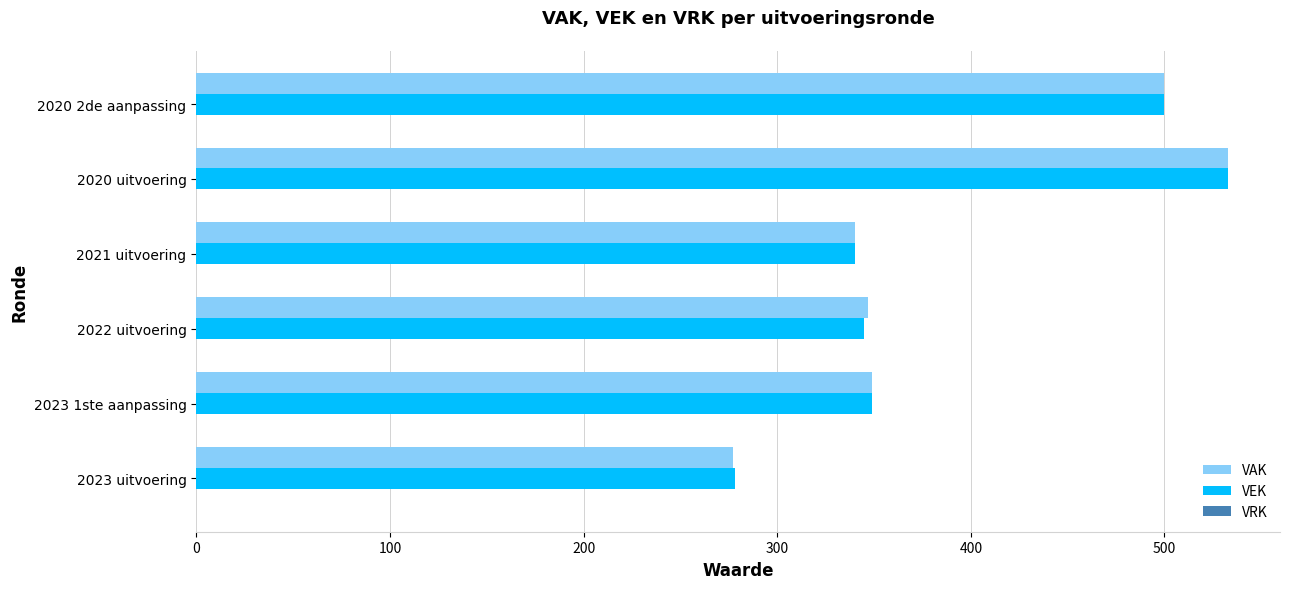

Which label corresponds to the largest value in the chart?

2020 uitvoering